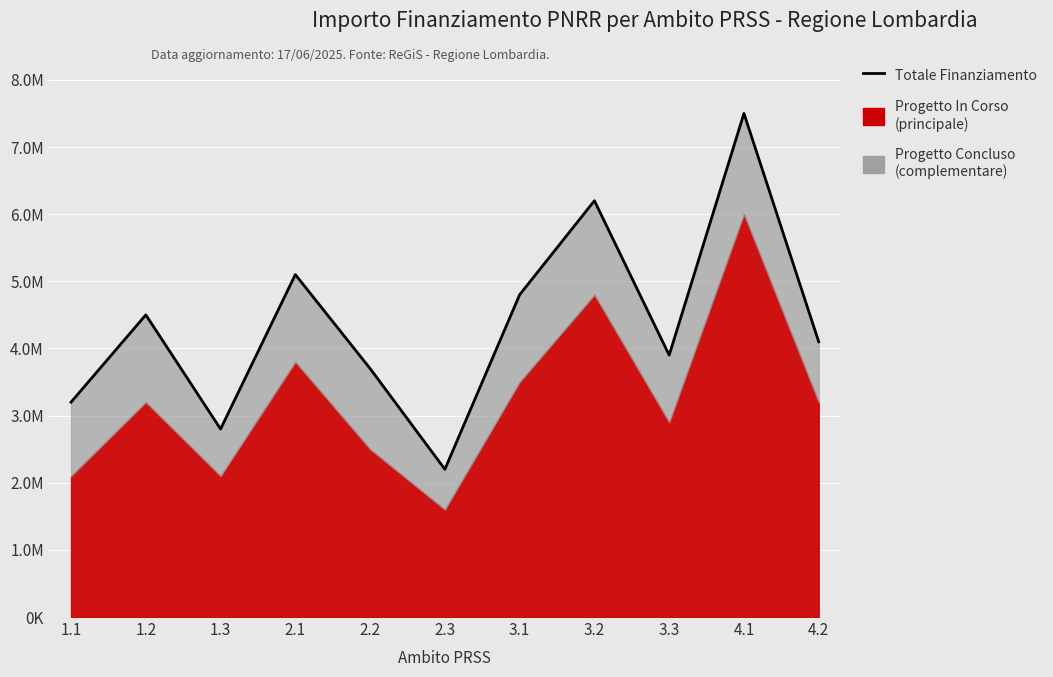

What is the greatest value displayed?

7500000